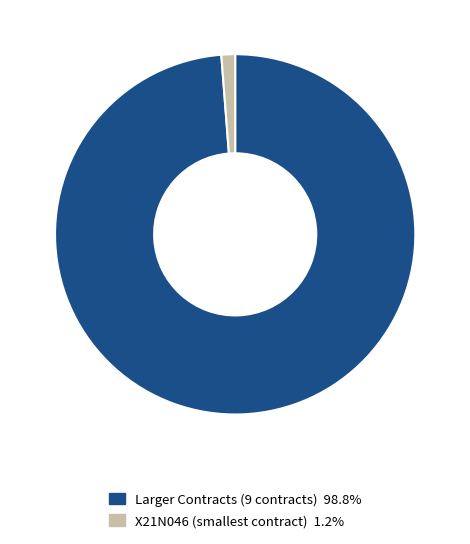

How many slices are in this pie chart?

2